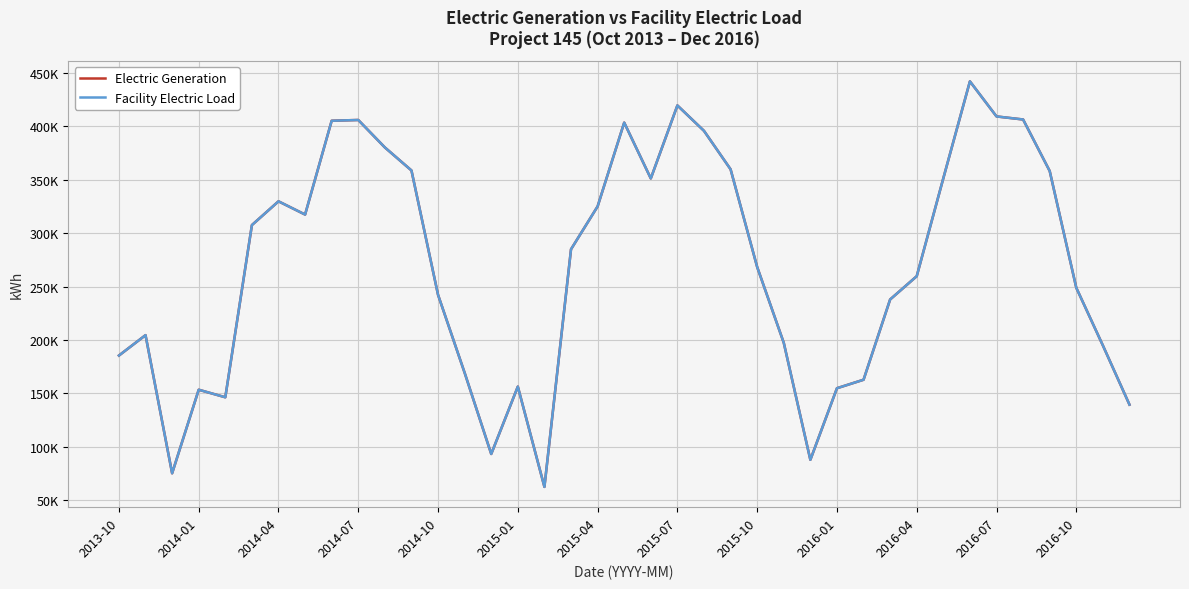

What is the value of the Facility Electric Load point at the 3rd from the left?

75430.6